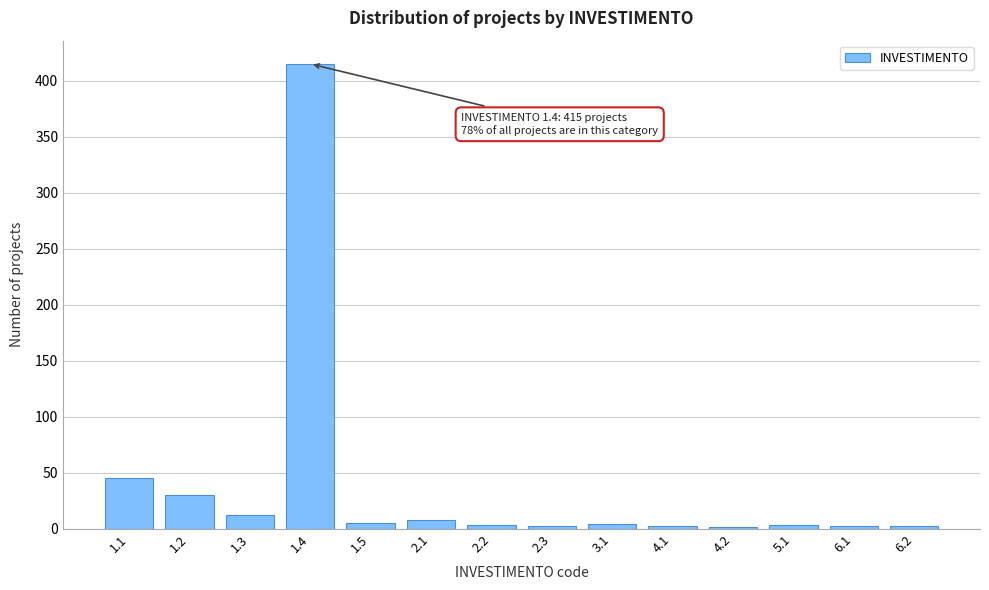

The value at 1.3 is 12. True or false?

True